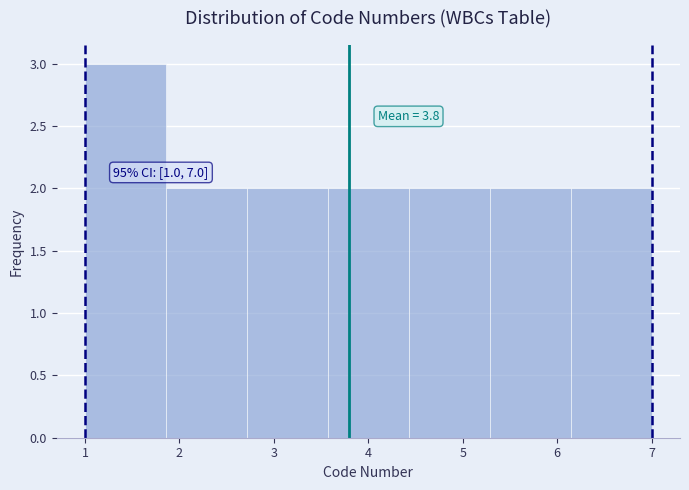

Which range on the x-axis has the tallest bar?

1.0 to 1.9